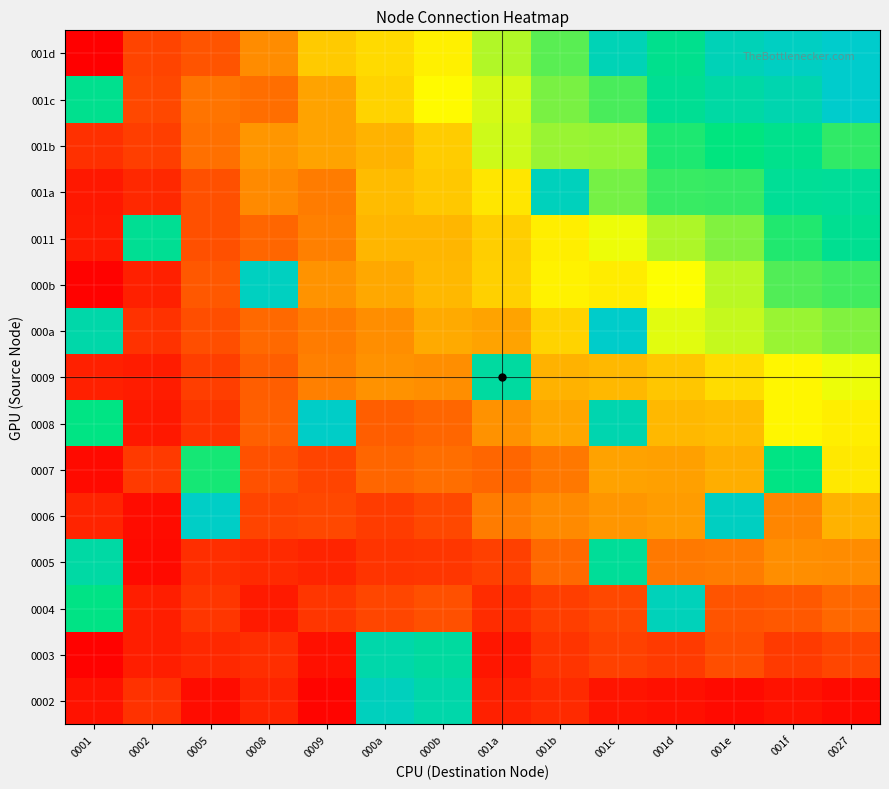

Which label corresponds to the largest value in the chart?

0027